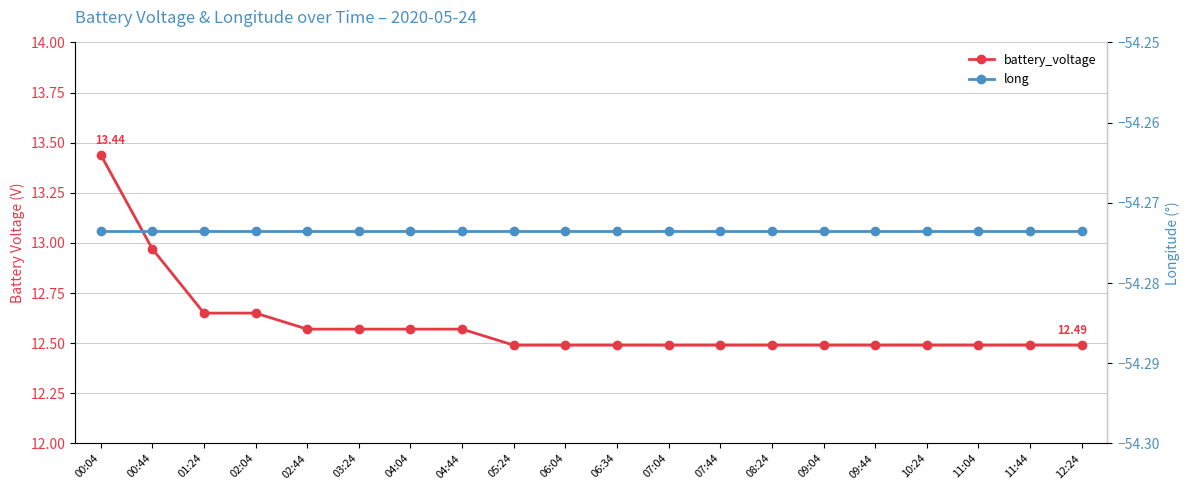

What is the sum of the battery_voltage values at 04:44 and 05:24?

25.1